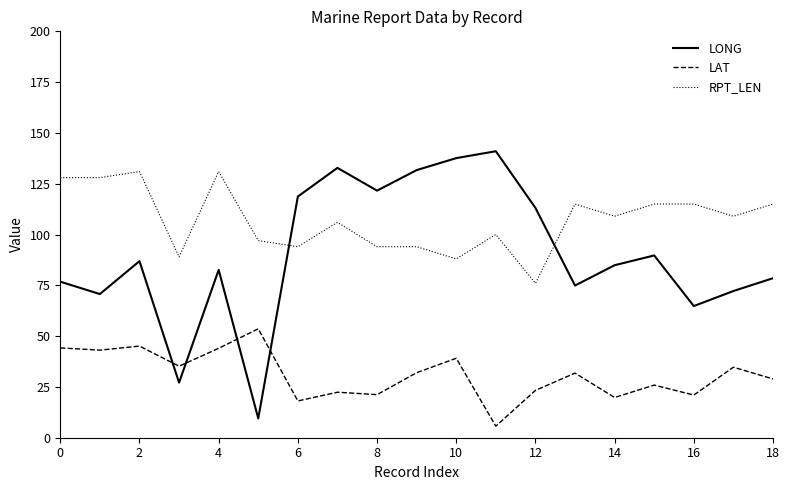

In LONG, how many points are higher than both neighbors (excluding endpoints)?

5